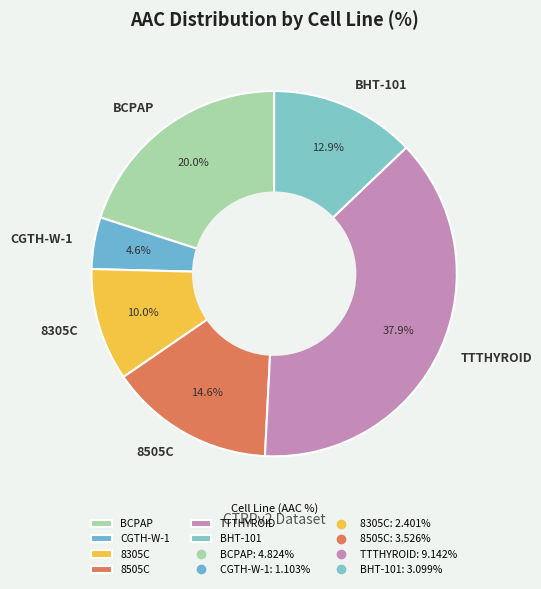

To the nearest percent, what is the difference between the largest and smallest slice percentages?

33%